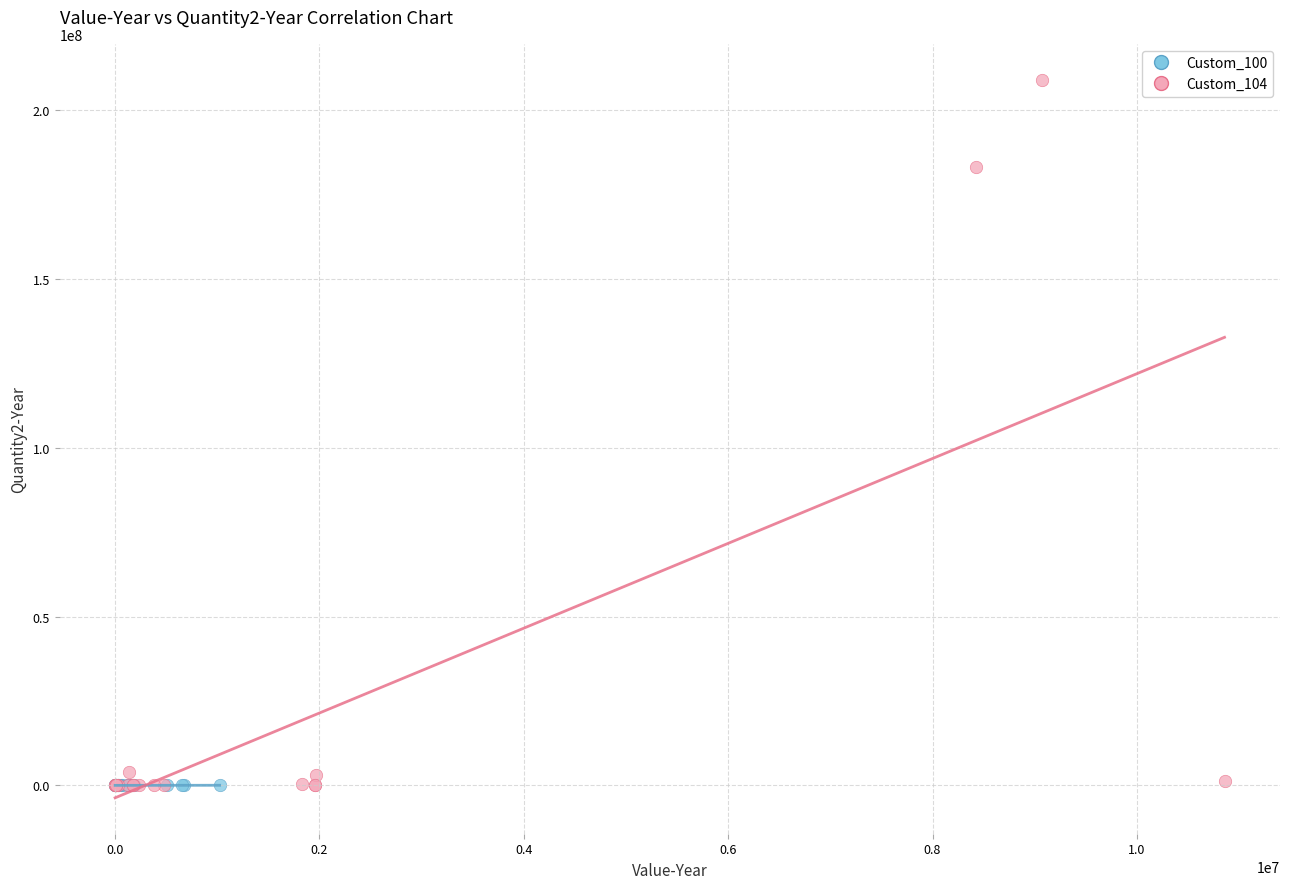

Which series has the largest Y range (max minus min)?

Custom_104